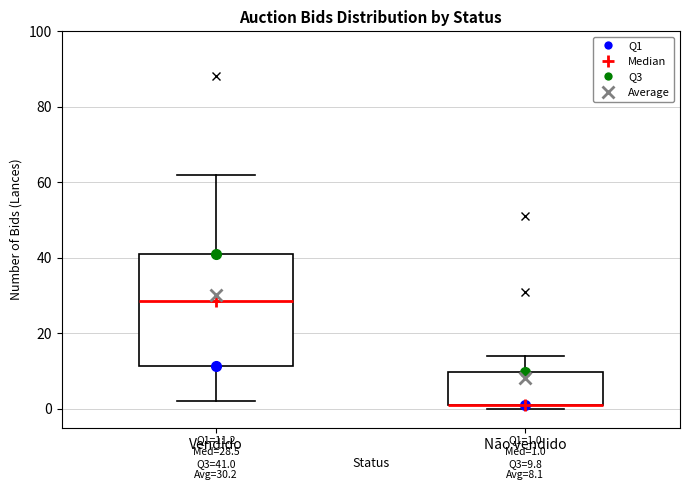

Which box is the tallest, from its lower edge to its upper edge?

Vendido